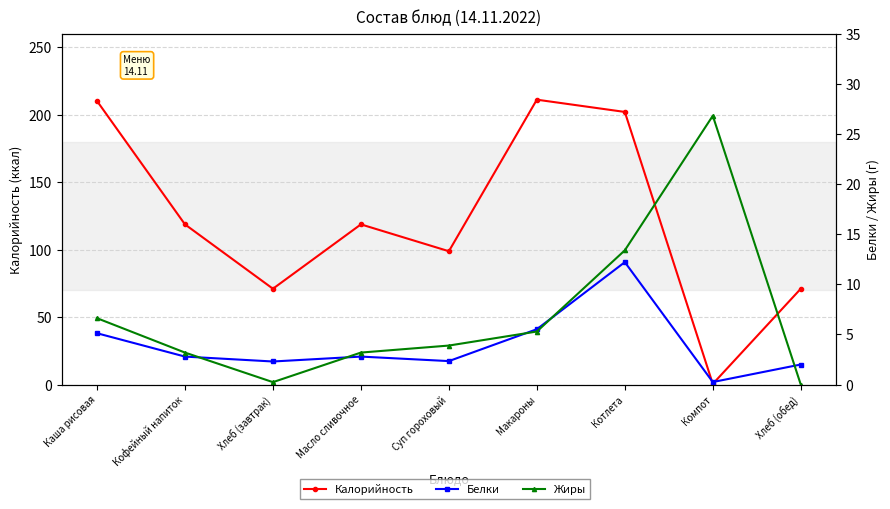

Reading right to left, list all the values displayed in this chart.

Калорийность: 71.0	0.5	202.0	211.1	98.8	118.7	71.0	118.7	210.1
Белки: 2.0	0.2	12.2	5.5	2.3	2.8	2.3	2.8	5.1
Жиры: 0.0	26.8	13.4	5.3	3.9	3.2	0.2	3.2	6.6